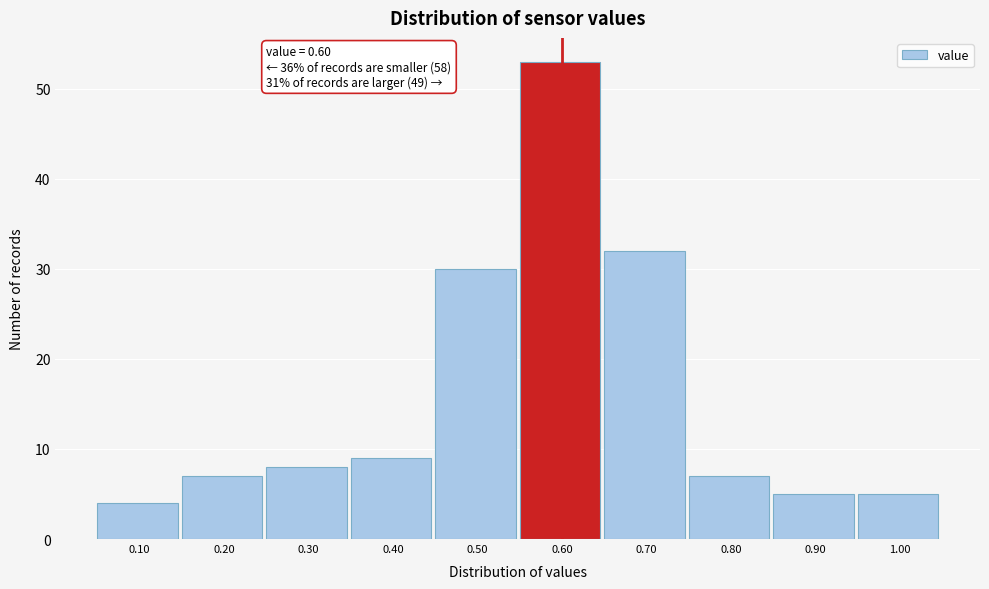

Which range on the x-axis has the tallest bar?

0.55 to 0.65